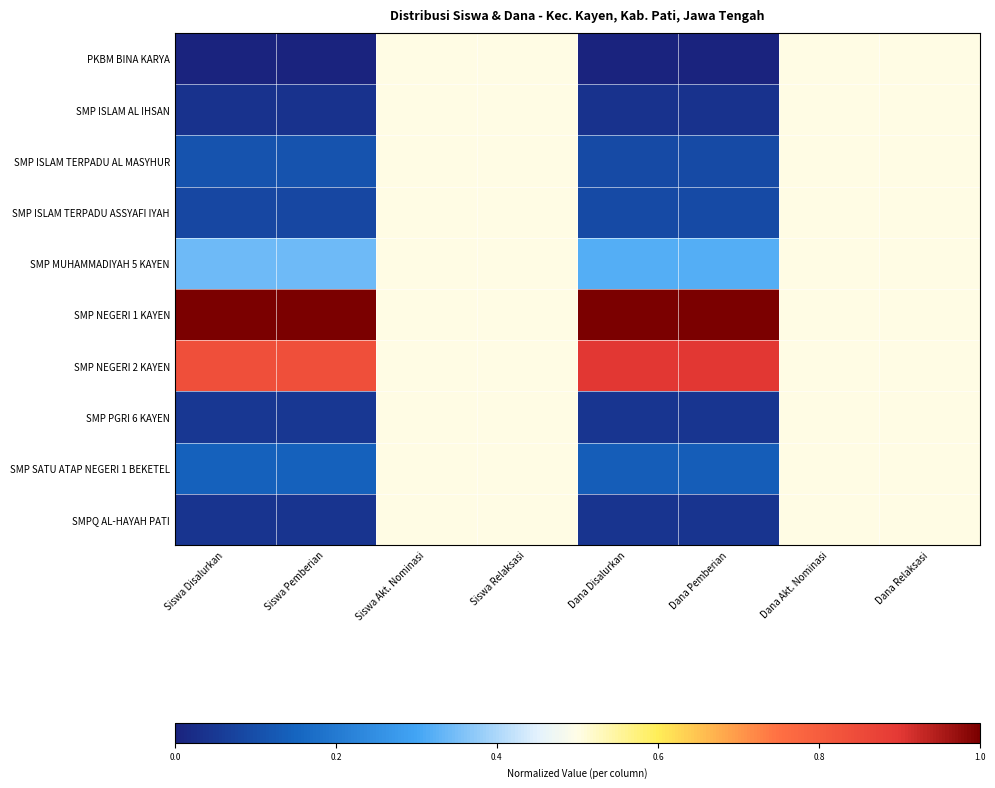

Which series has the largest total across all categories?

SMP NEGERI 1 KAYEN